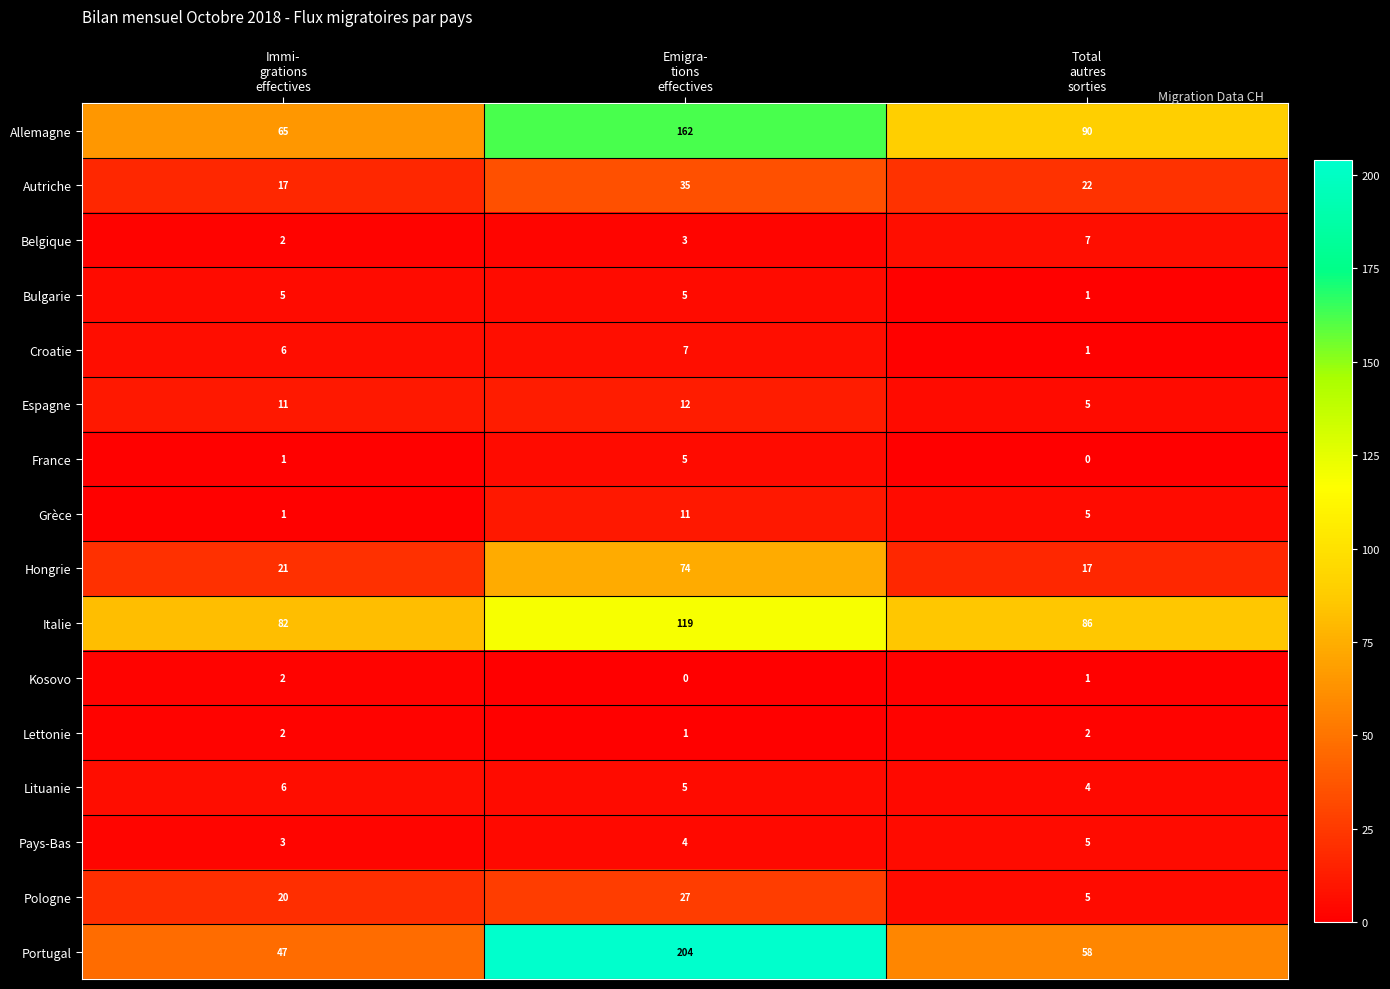

What is the sum of all Kosovo values?

3